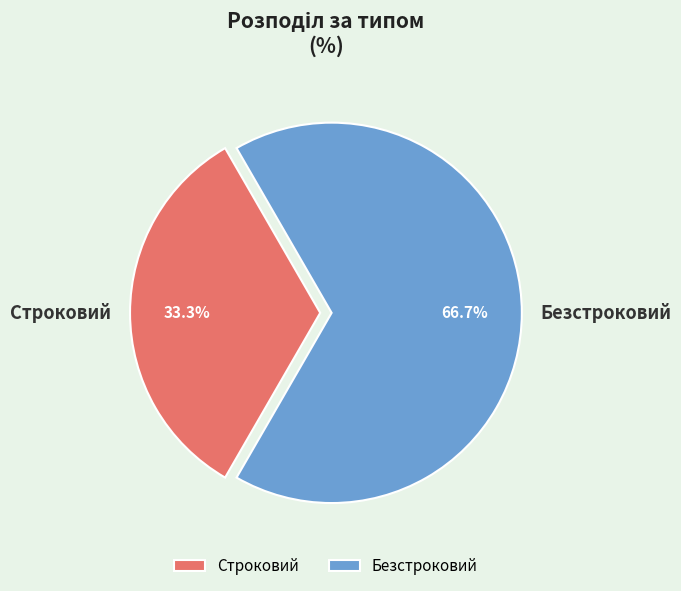

Which has a higher value, Строковий or Безстроковий?

Безстроковий